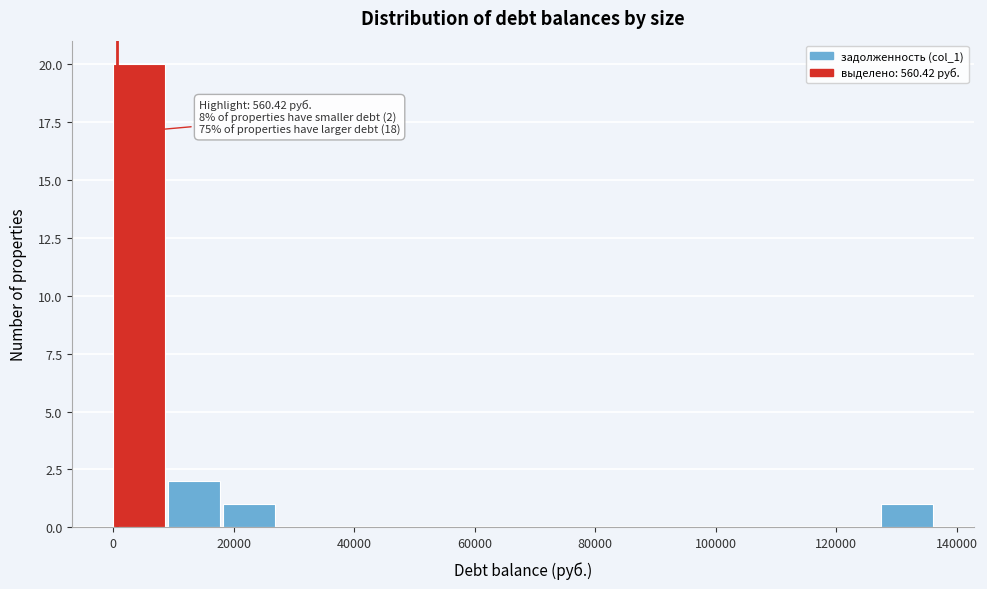

Which range on the x-axis has the tallest bar?

0 to 10000